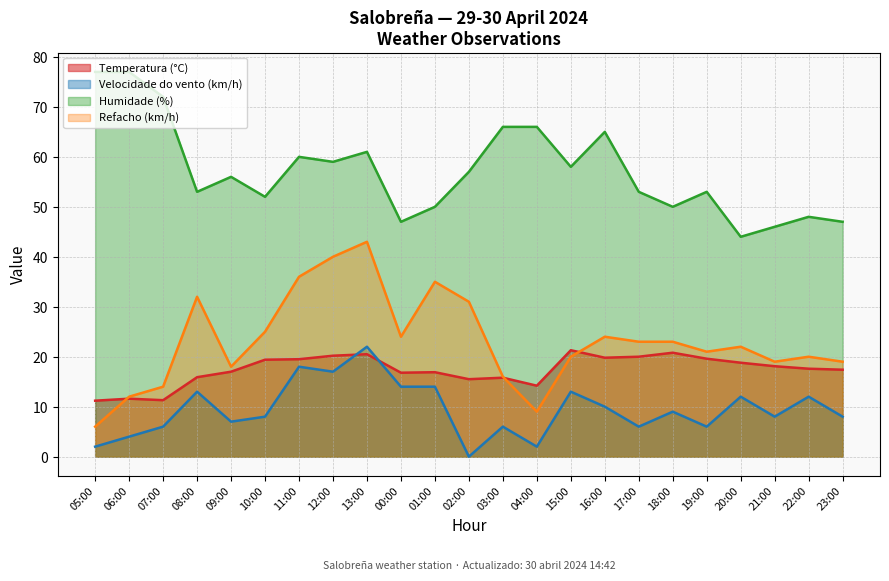

What is the label of the 6th point from the right?

18:00